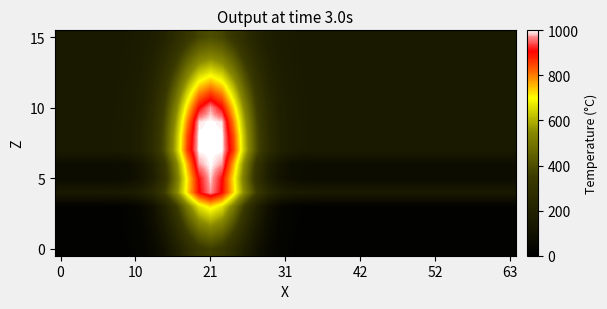

Count the number of categories in the chart.

40